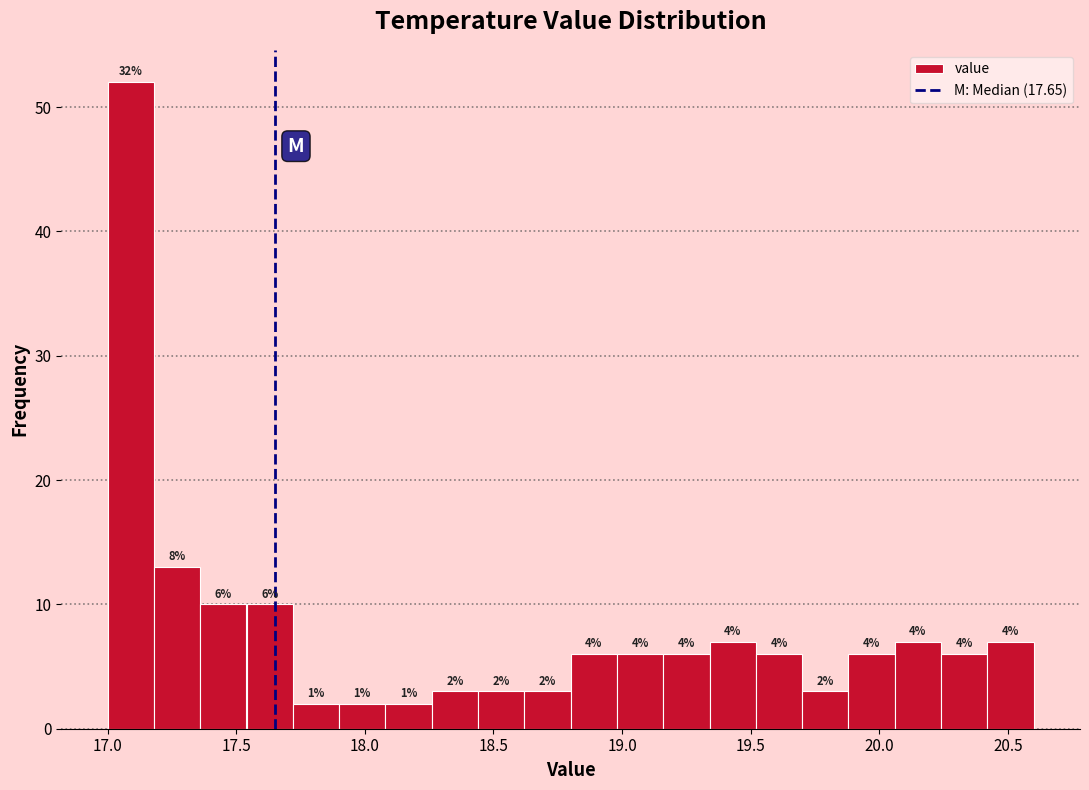

Read against the x-axis, roughly where is the centre of the tallest bar?

17.10